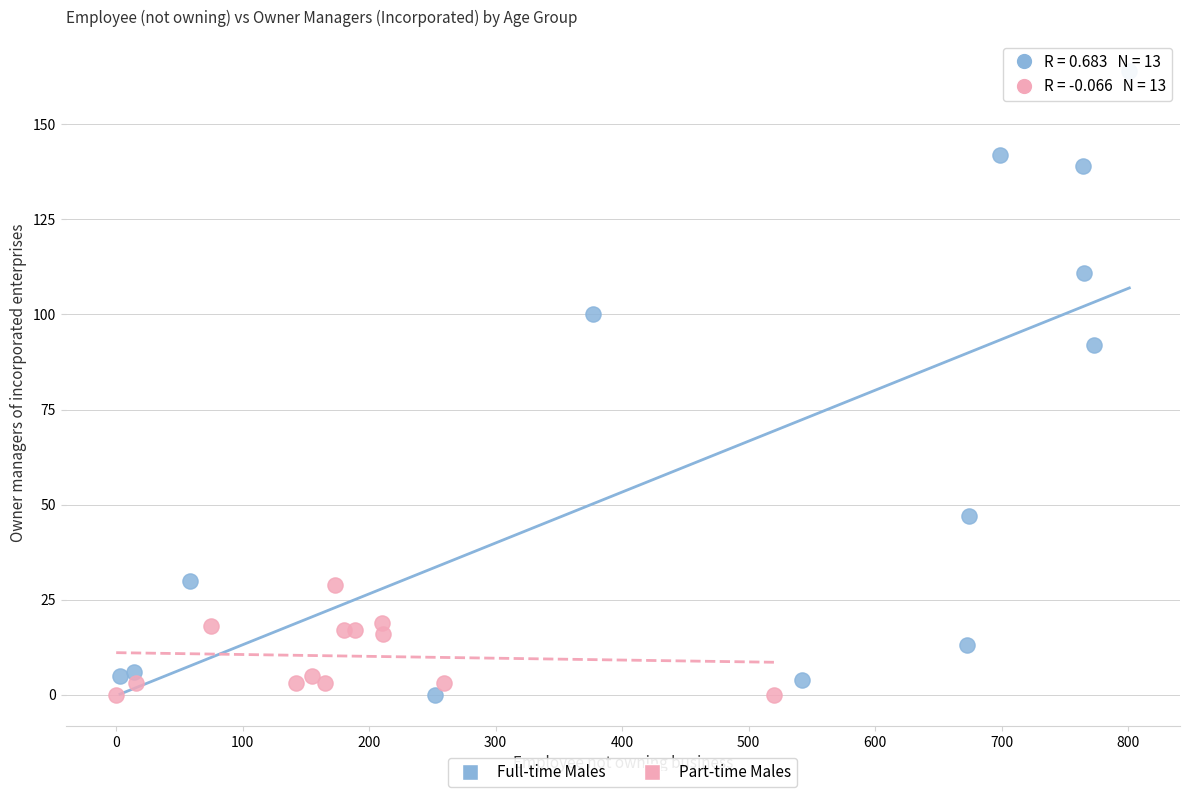

Which series has the largest Y range (max minus min)?

Full-time Males